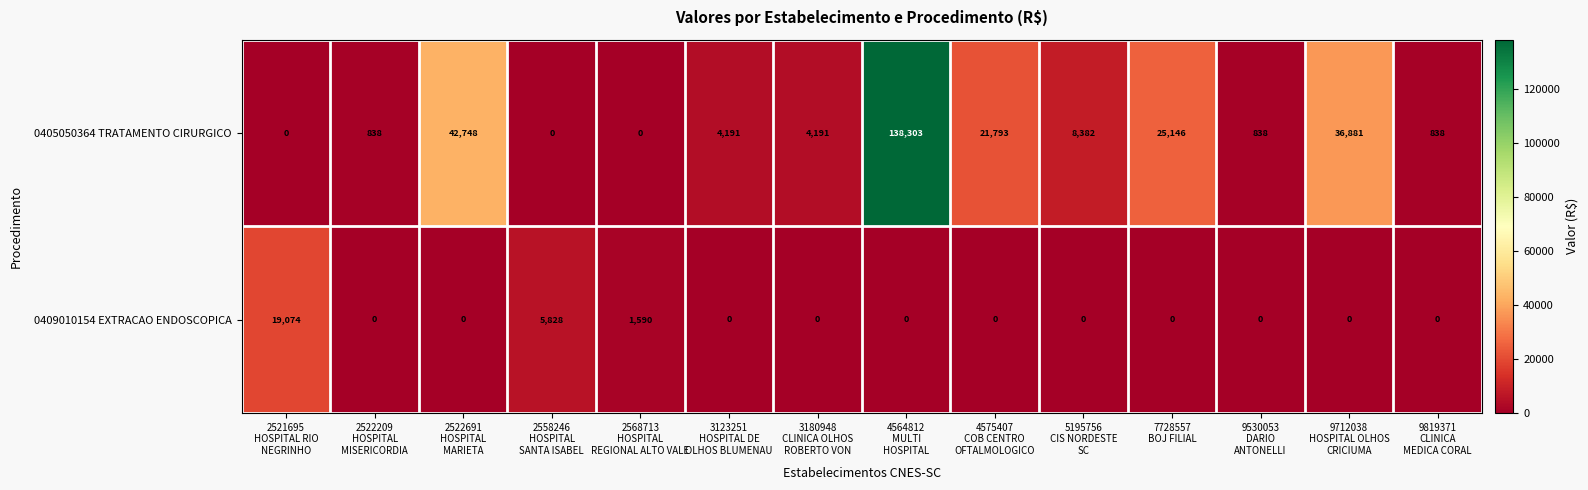

Which series has the largest total across all categories?

0405050364 TRATAMENTO CIRURGICO